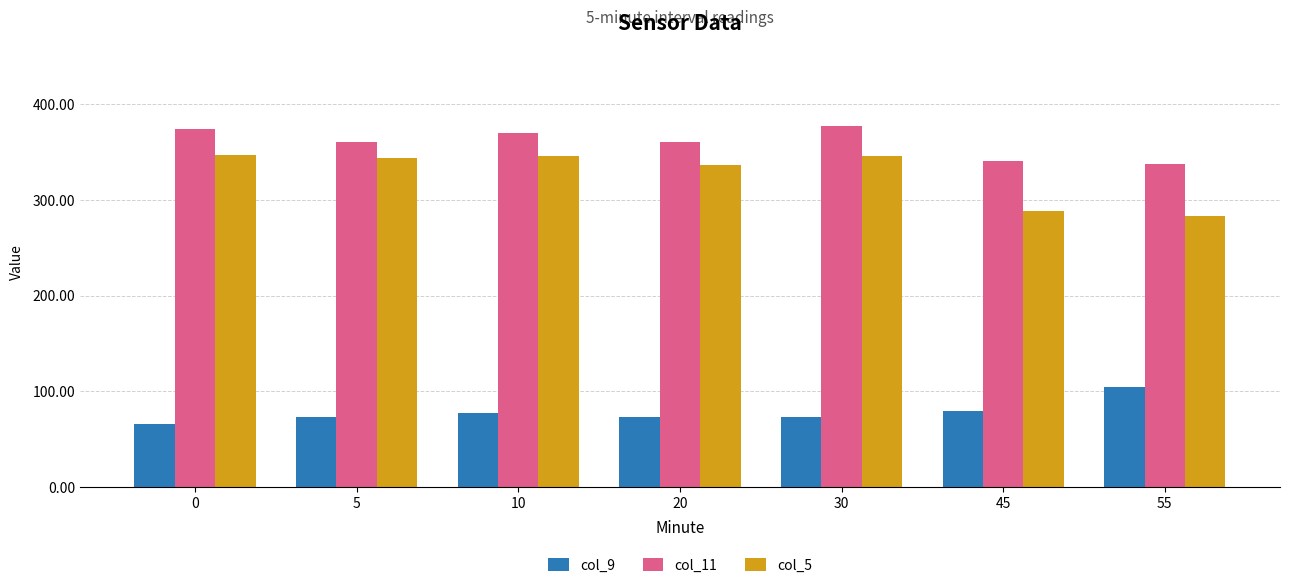

True or false: col_11 has a value of 360 at 5.

True